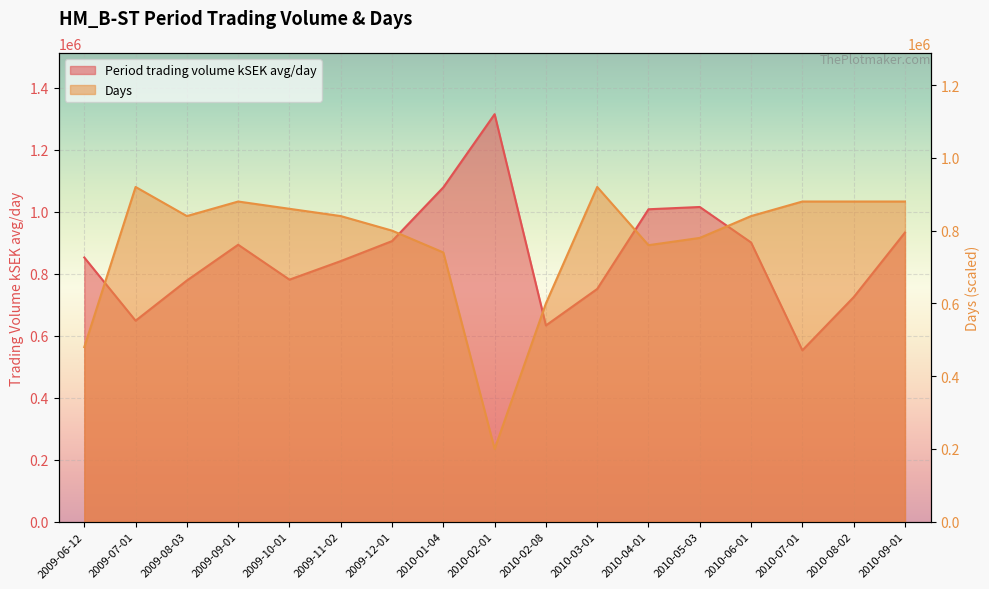

What is the difference between the maximum and minimum values in the Days series?

720000.0